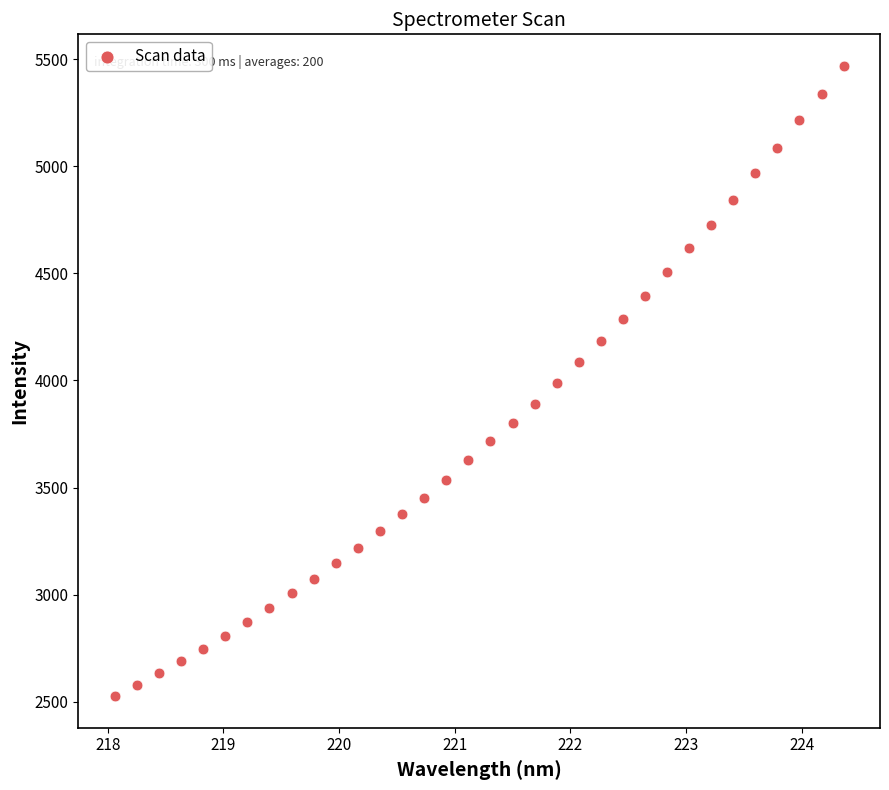

What is the range of X values (max minus min)?

6.3